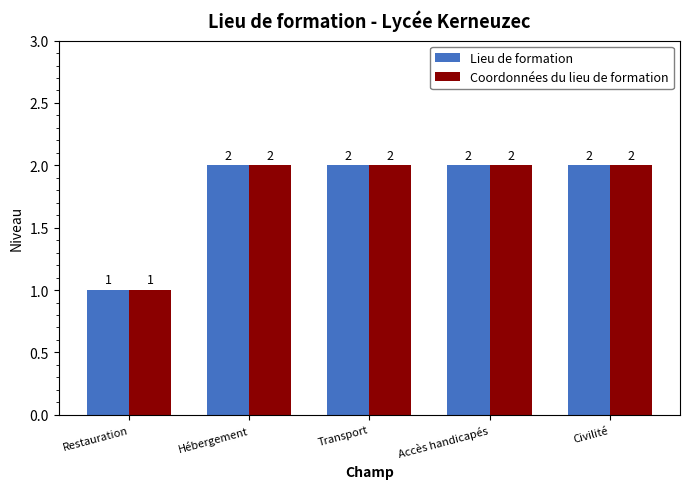

What is the value of the Lieu de formation bar at the 2nd from the left?

2